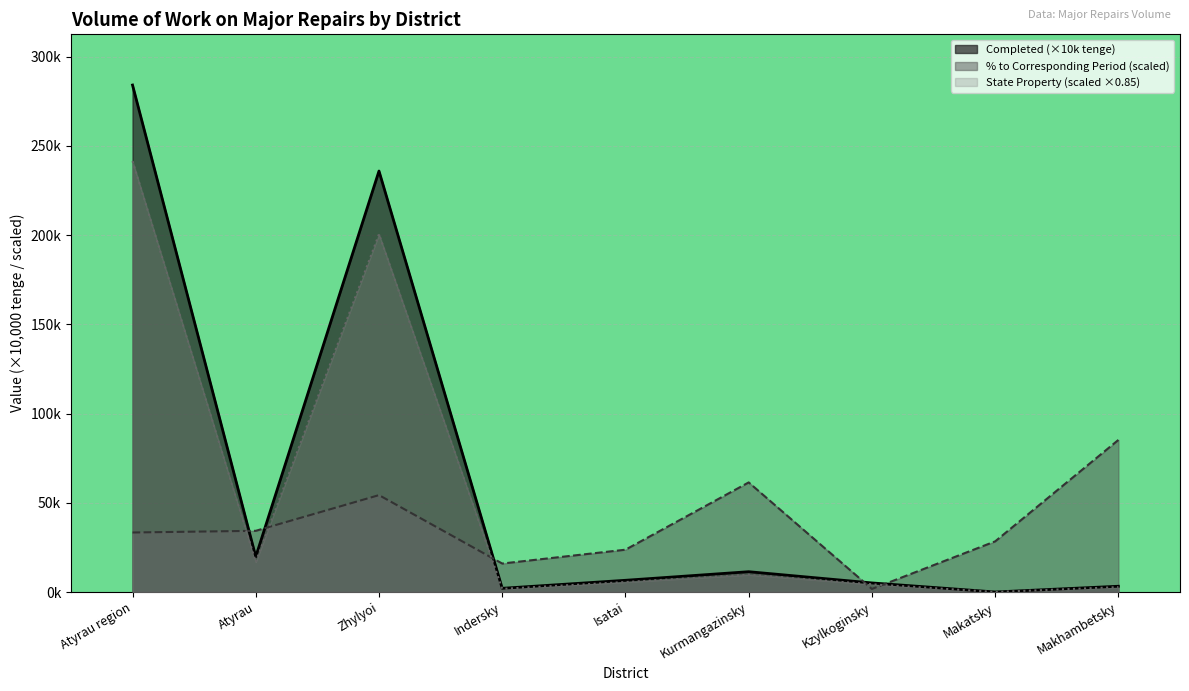

Reading right to left, list all the values displayed in this chart.

Completed (thousand tenge): Makhambetsky=3.2	Makatsky=0.0	Kzylkoginsky=5.1	Kurmangazinsky=11.4	Isatai=6.6	Indersky=2.1	Zhylyoi=236.0	Atyrau=19.8	Atyrau region=284.2
In % to corresponding period: Makhambetsky=85.2	Makatsky=28.4	Kzylkoginsky=1.7	Kurmangazinsky=61.4	Isatai=23.7	Indersky=16.0	Zhylyoi=54.3	Atyrau=34.3	Atyrau region=33.4
State property: Makhambetsky=2.8	Makatsky=0.0	Kzylkoginsky=4.3	Kurmangazinsky=9.7	Isatai=5.6	Indersky=1.8	Zhylyoi=200.6	Atyrau=16.8	Atyrau region=241.5